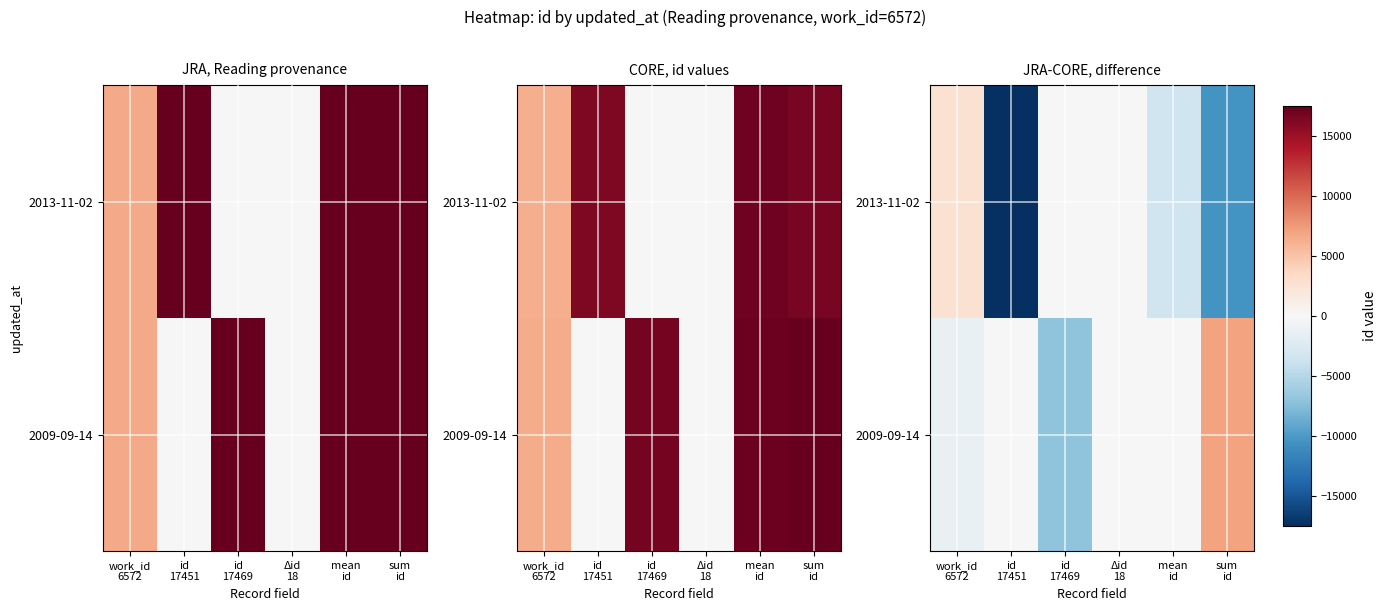

The 2013-11-02 series shows 232.3 at work_id 6572. True or false?

False